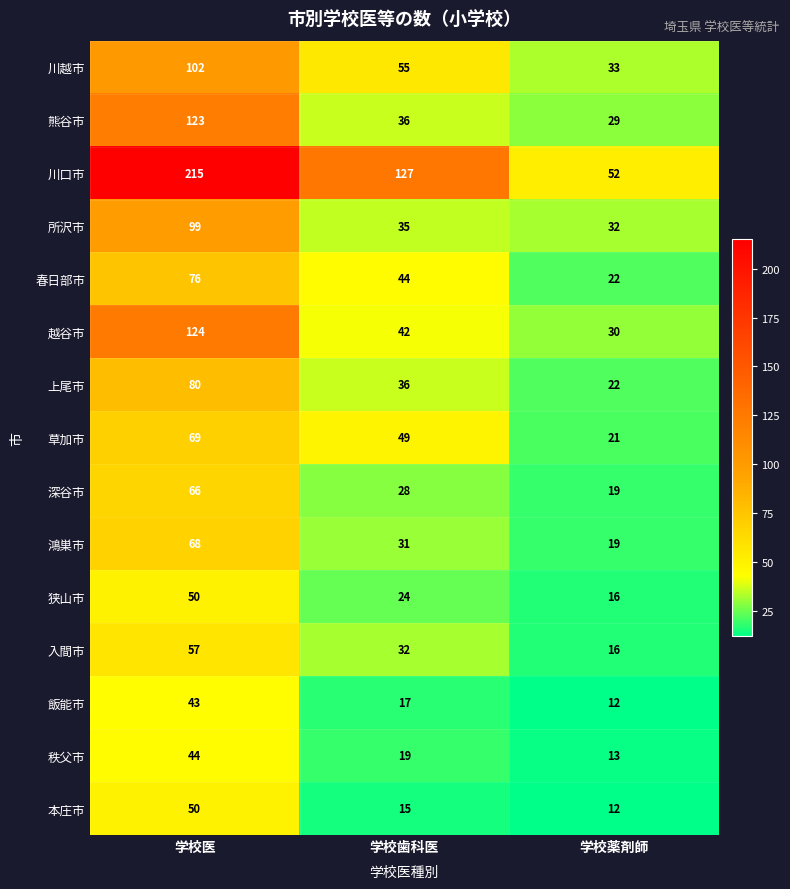

What is the sum of the 草加市 values at 学校医 and 学校薬剤師?

90